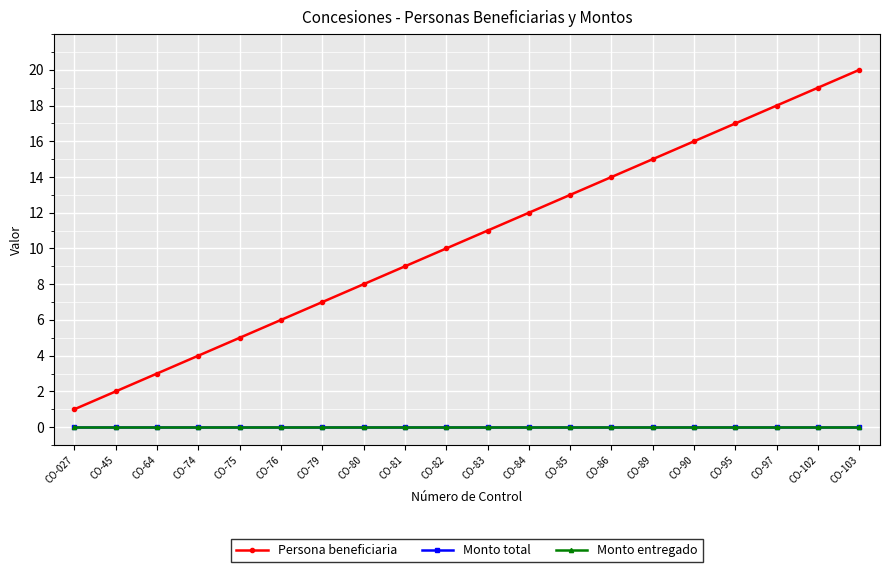

What is the total value across all series at CO-80?

8